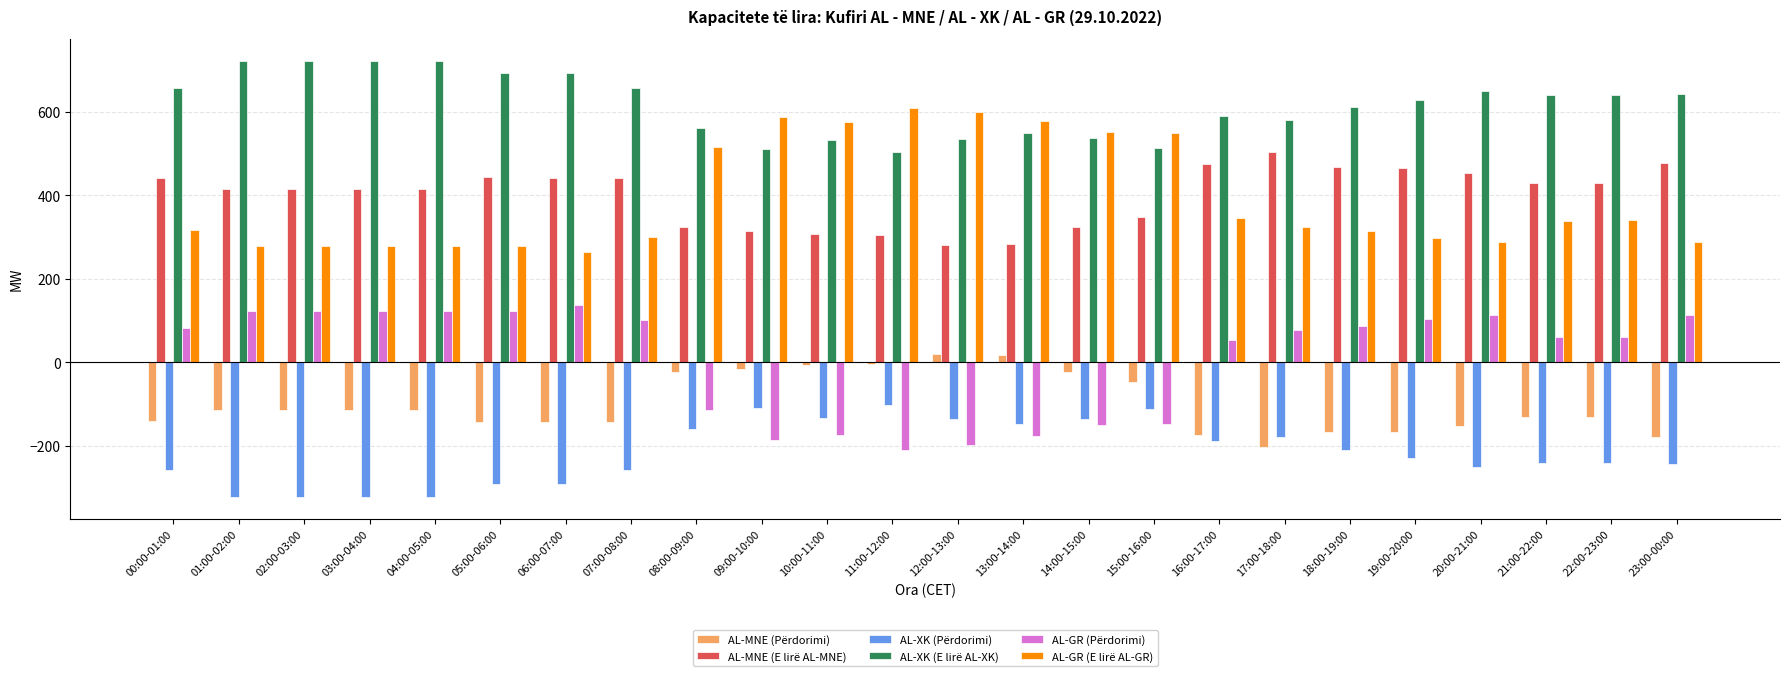

What position from the right is 22:00-23:00?

2